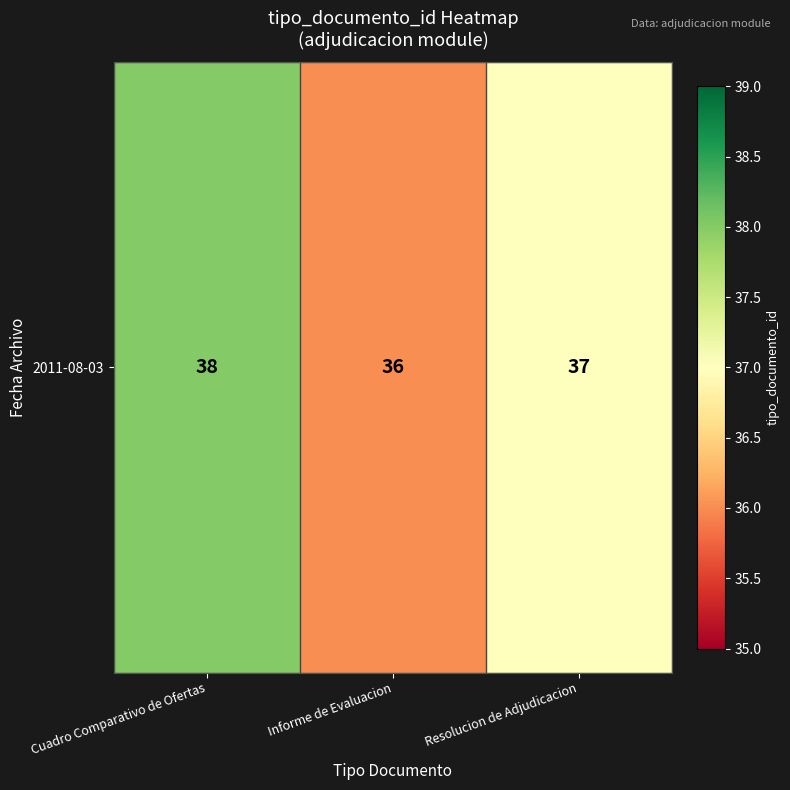

Reading left to right, what are all the values shown in this chart?

Cuadro Comparativo de Ofertas=38	Informe de Evaluacion=36	Resolucion de Adjudicacion=37